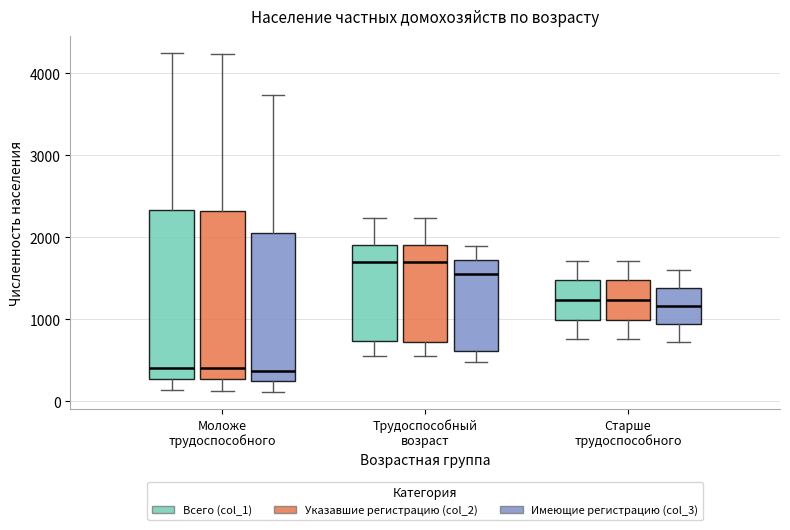

Reading left to right, read every box against the y-axis: the position of its median line, the range the box covers, and the ends of its whiskers. The values are not printed on the chart, so give them approximately, as read against the axis.

Моложе трудоспособного (Всего (col_1)): median 400, box 300 to 2300, whiskers 100 to 4200
Моложе трудоспособного (Указавшие регистрацию (col_2)): median 400, box 300 to 2300, whiskers 100 to 4200
Моложе трудоспособного (Имеющие регистрацию (col_3)): median 400, box 200 to 2100, whiskers 100 to 3700
Трудоспособный возраст (Всего (col_1)): median 1700, box 700 to 1900, whiskers 600 to 2200
Трудоспособный возраст (Указавшие регистрацию (col_2)): median 1700, box 700 to 1900, whiskers 500 to 2200
Трудоспособный возраст (Имеющие регистрацию (col_3)): median 1600, box 600 to 1700, whiskers 500 to 1900
Старше трудоспособного (Всего (col_1)): median 1200, box 1000 to 1500, whiskers 800 to 1700
Старше трудоспособного (Указавшие регистрацию (col_2)): median 1200, box 1000 to 1500, whiskers 800 to 1700
Старше трудоспособного (Имеющие регистрацию (col_3)): median 1200, box 900 to 1400, whiskers 700 to 1600